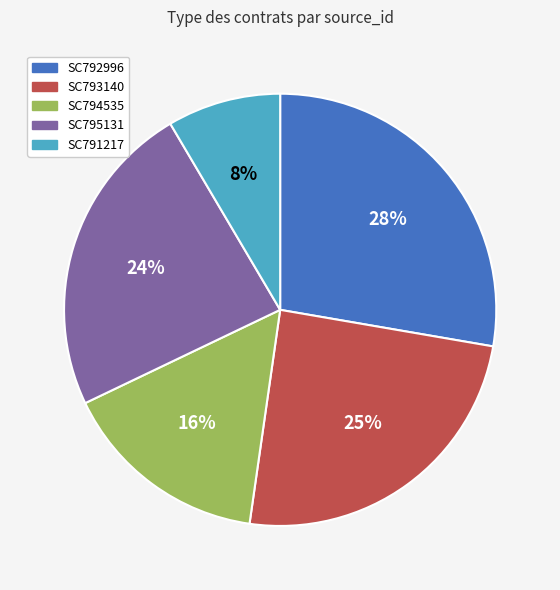

To the nearest percent, what is the combined percentage of SC792996 and SC793140?

52%